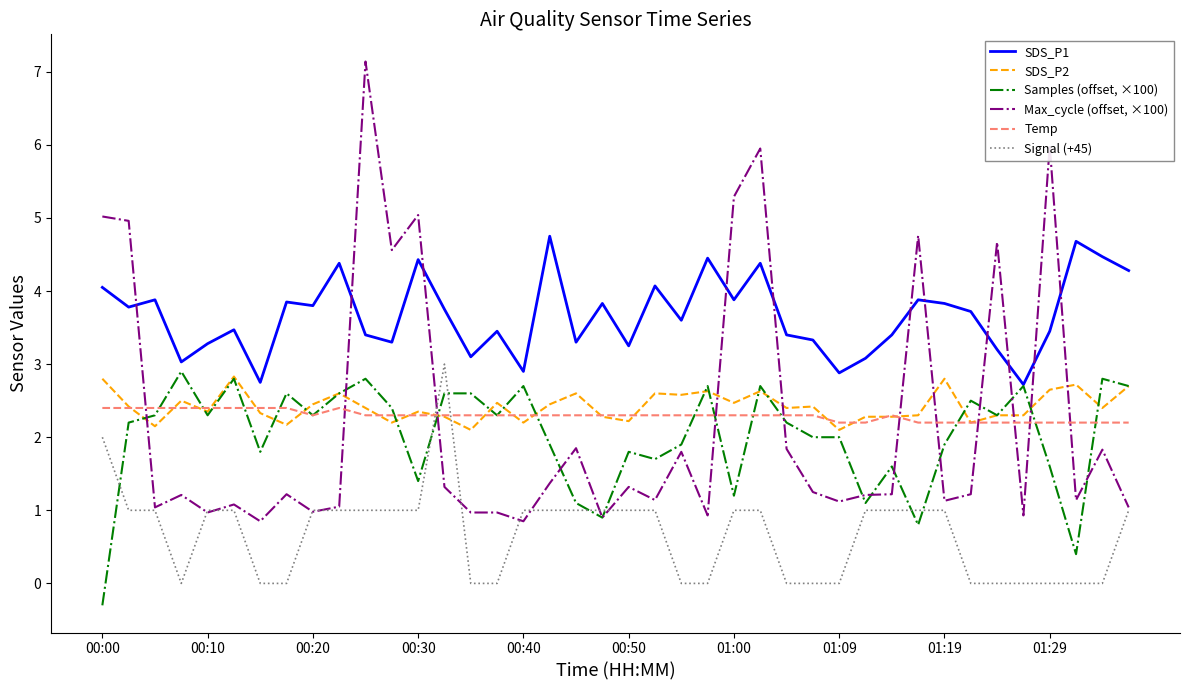

Which series has the largest range (max minus min)?

Max_cycle (offset, ×100)